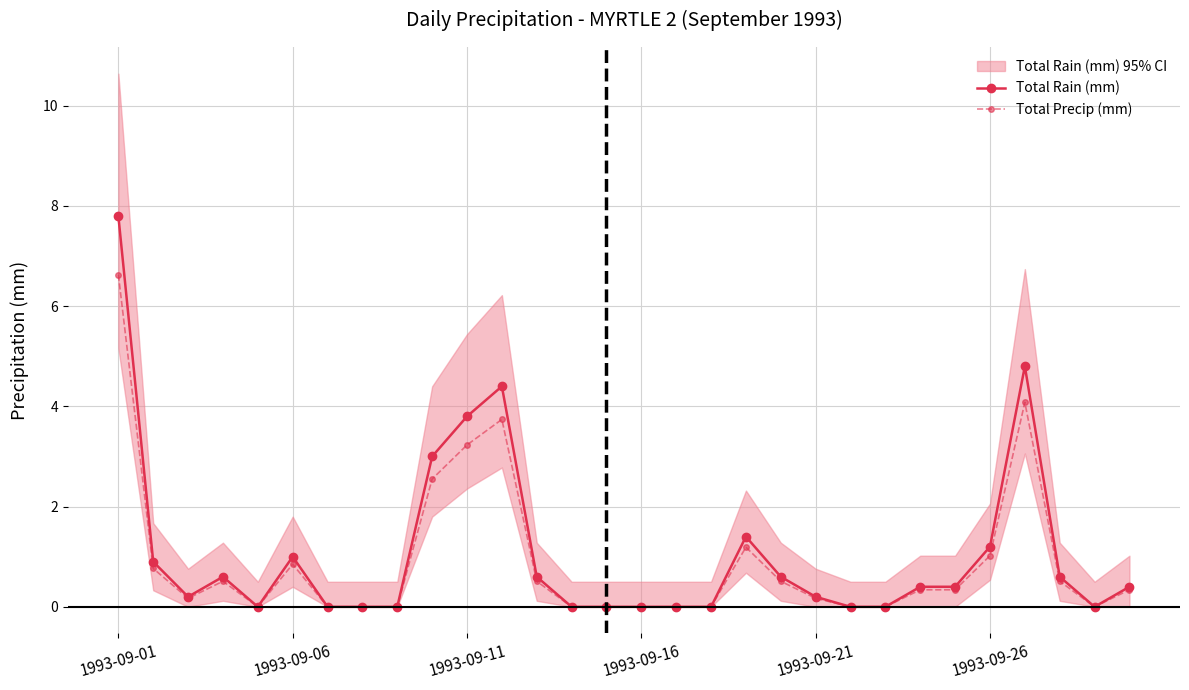

Rank the series at 26 from lowest to highest value.

Total Precip (mm), Total Rain (mm)